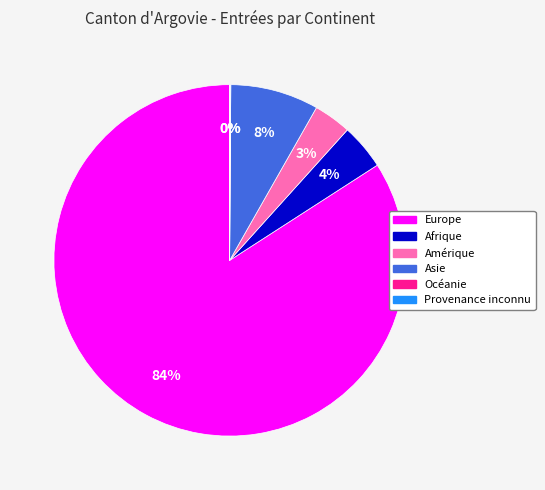

The Afrique slice represents 4% of the pie. True or false?

True